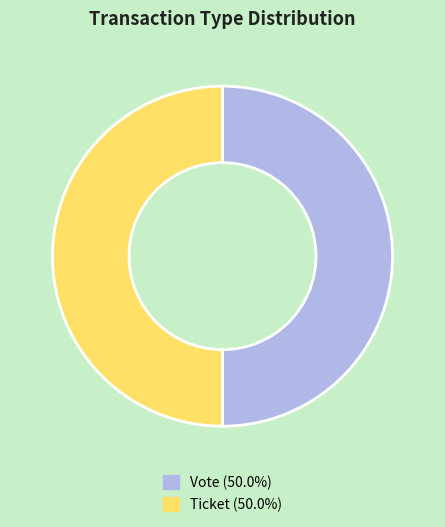

Count the number of slices in the pie.

2